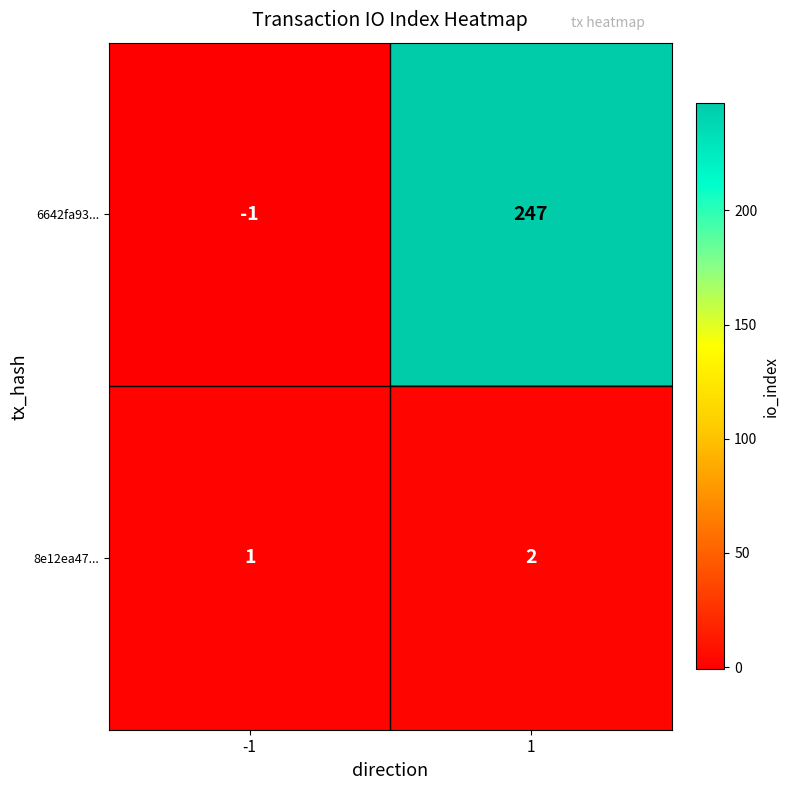

Rank the series by their maximum value, from lowest to highest.

8e12ea47..., 6642fa93...